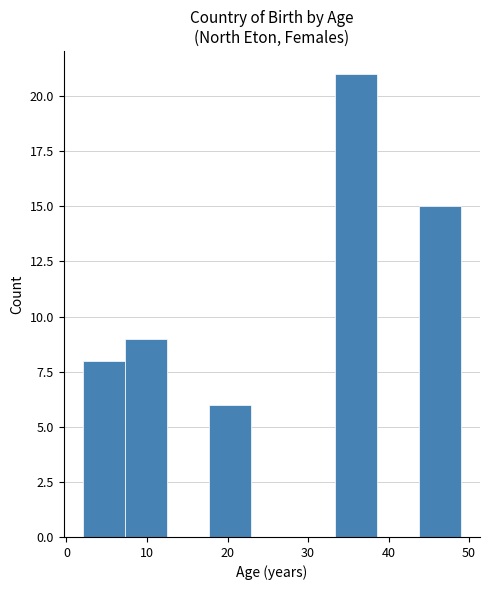

How tall is the bar that spans 2 to 7 on the x-axis? Neither the bar edges nor the heights are printed on the chart, so give them approximately, as read against the axes.

8